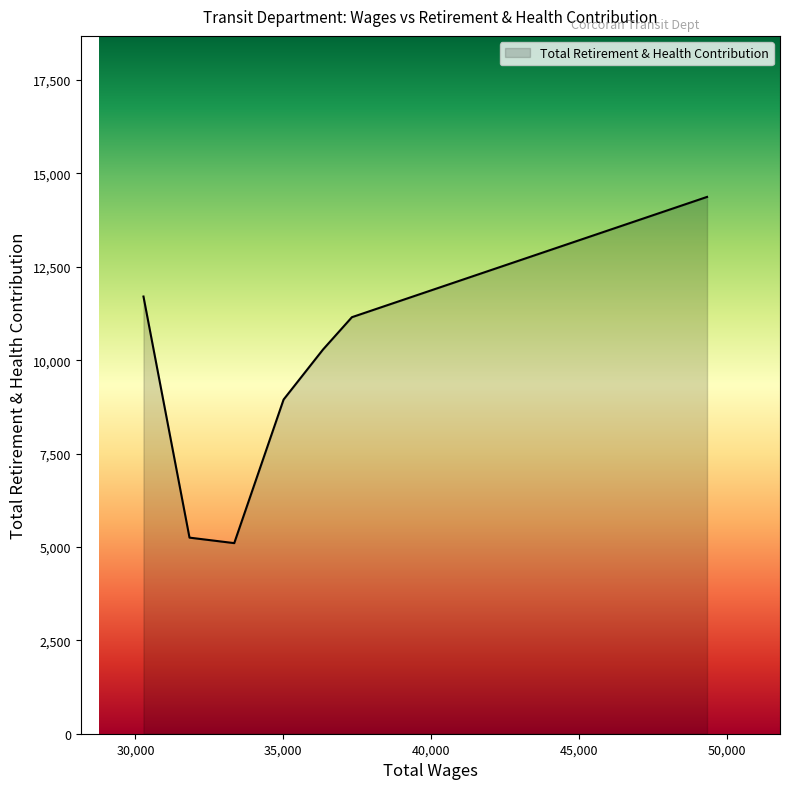

What is the smallest value displayed?

5103